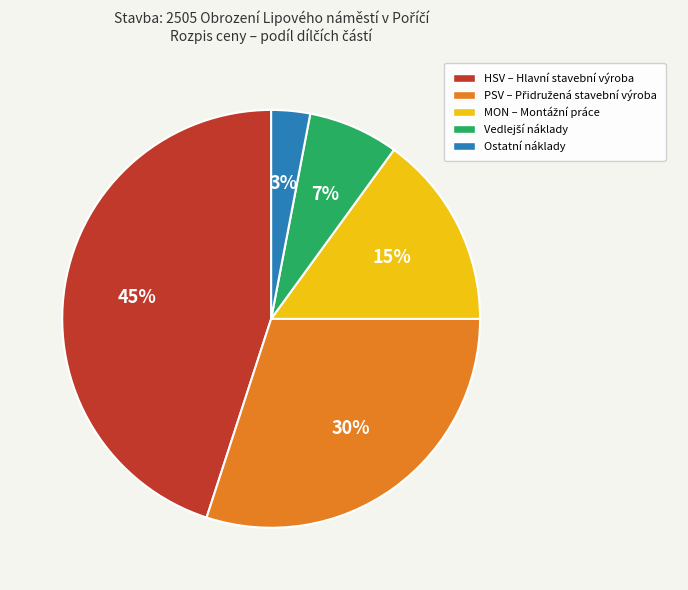

Which has a higher value, HSV or MON?

HSV